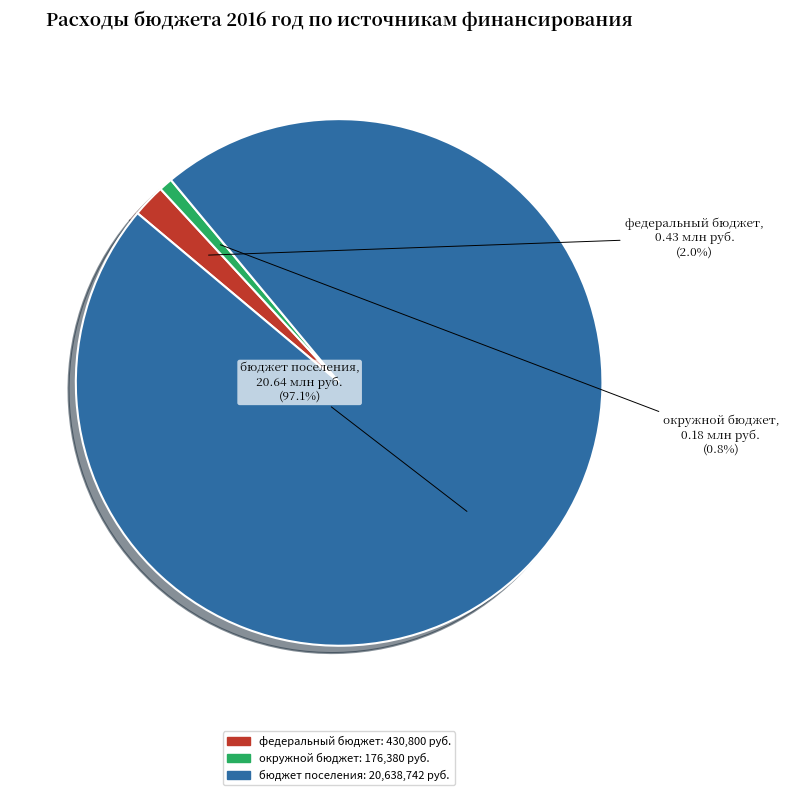

Which slice is the largest?

бюджет поселения